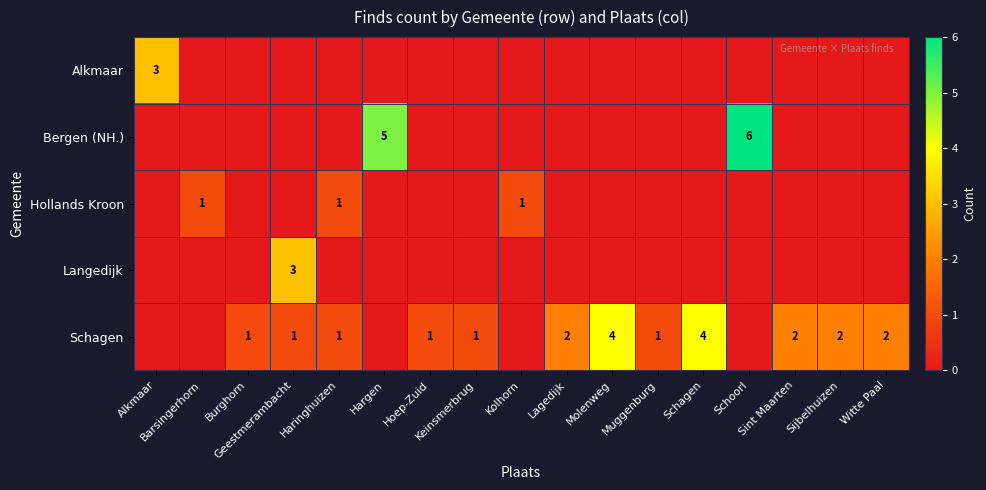

True or false: Hollands Kroon has a value of 0 at Witte Paal.

True